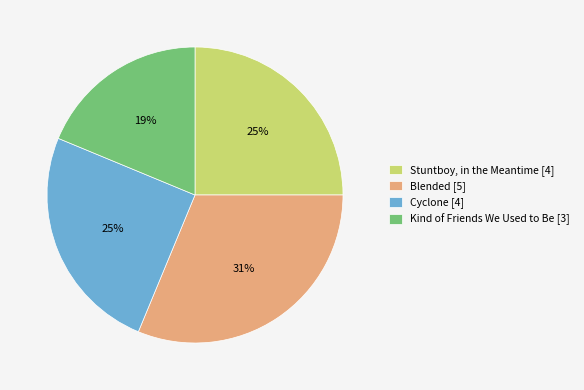

How many segments does this pie chart have?

4